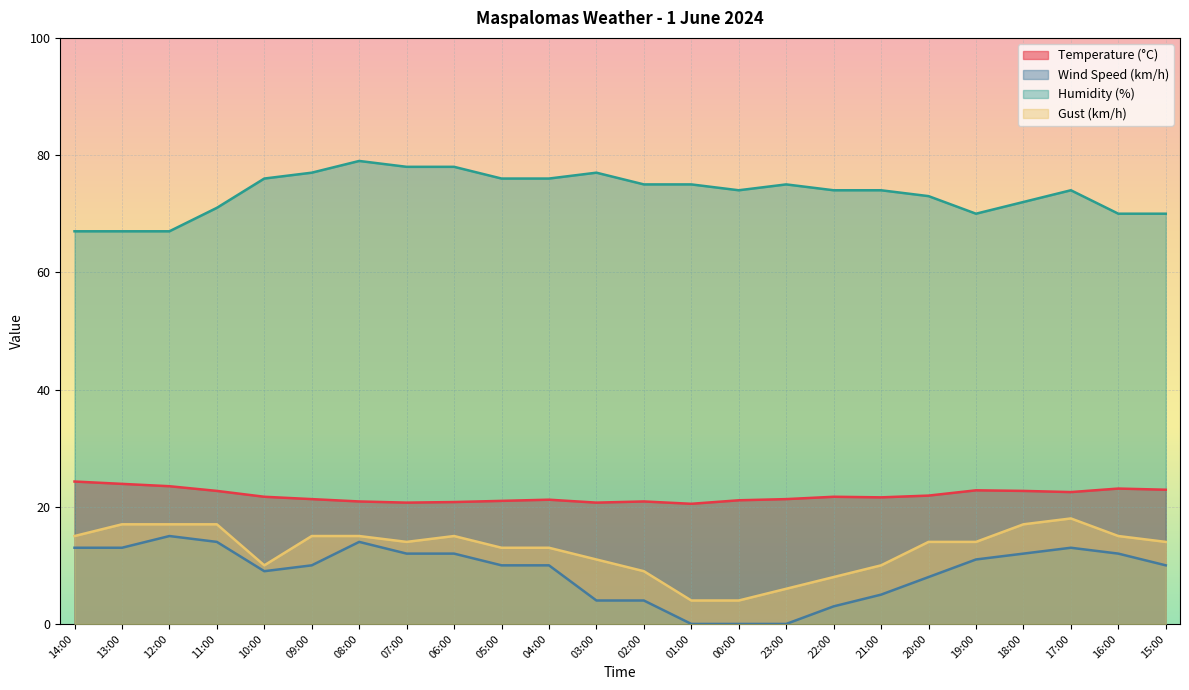

Which label corresponds to the smallest value in the chart?

01:00